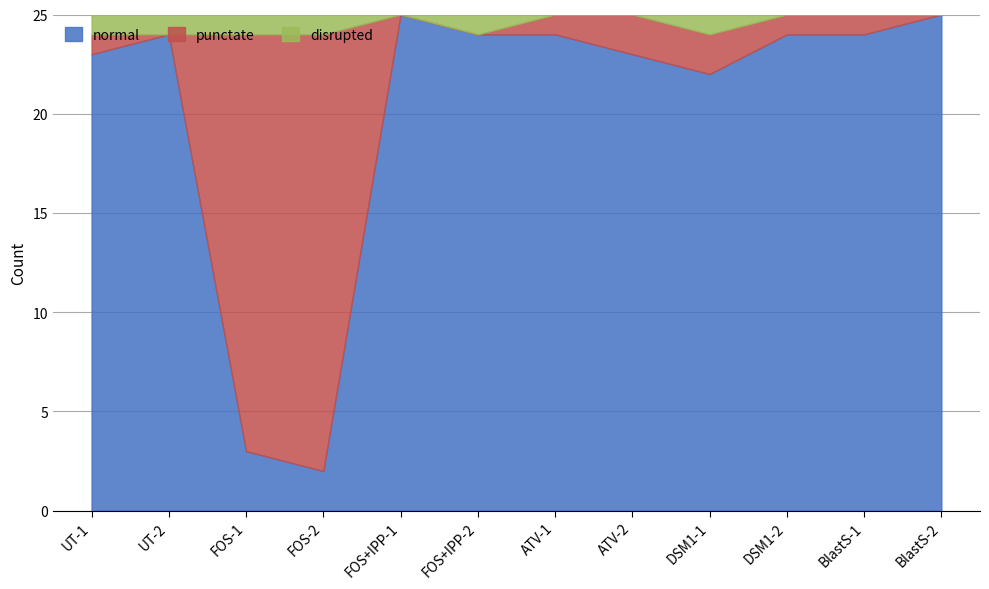

Which series has the largest range (max minus min)?

normal